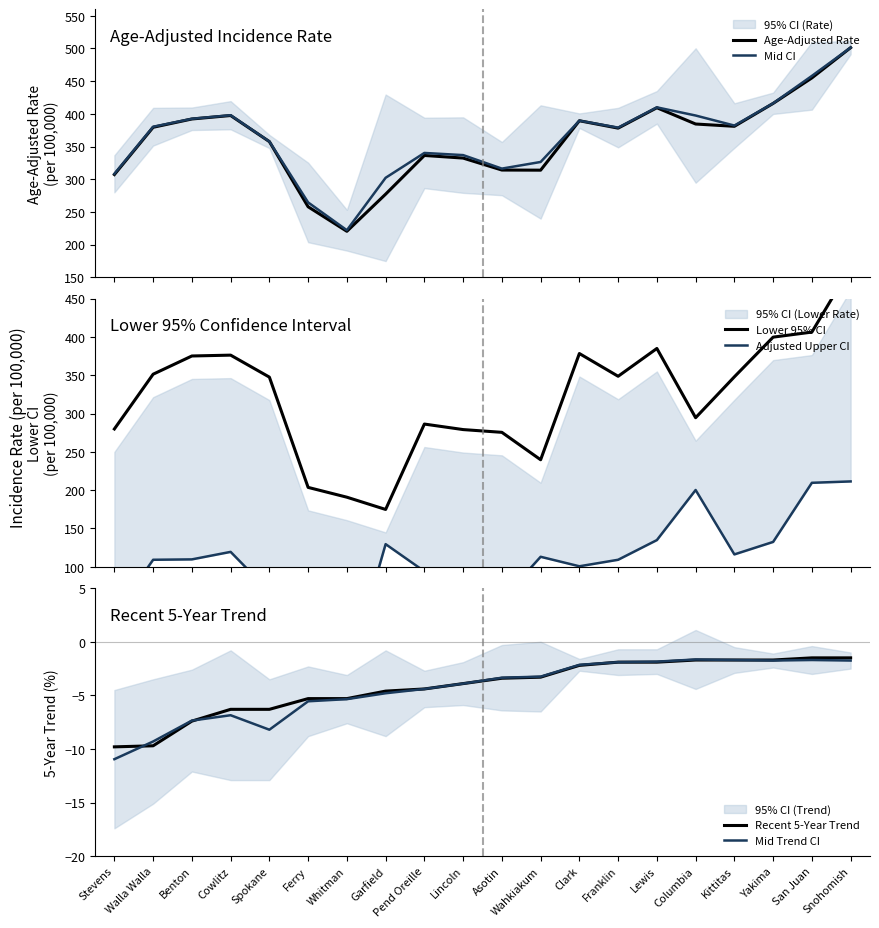

Is the value of Mid Trend CI at Whitman greater than the value of Recent 5-Year Trend at Clark?

No